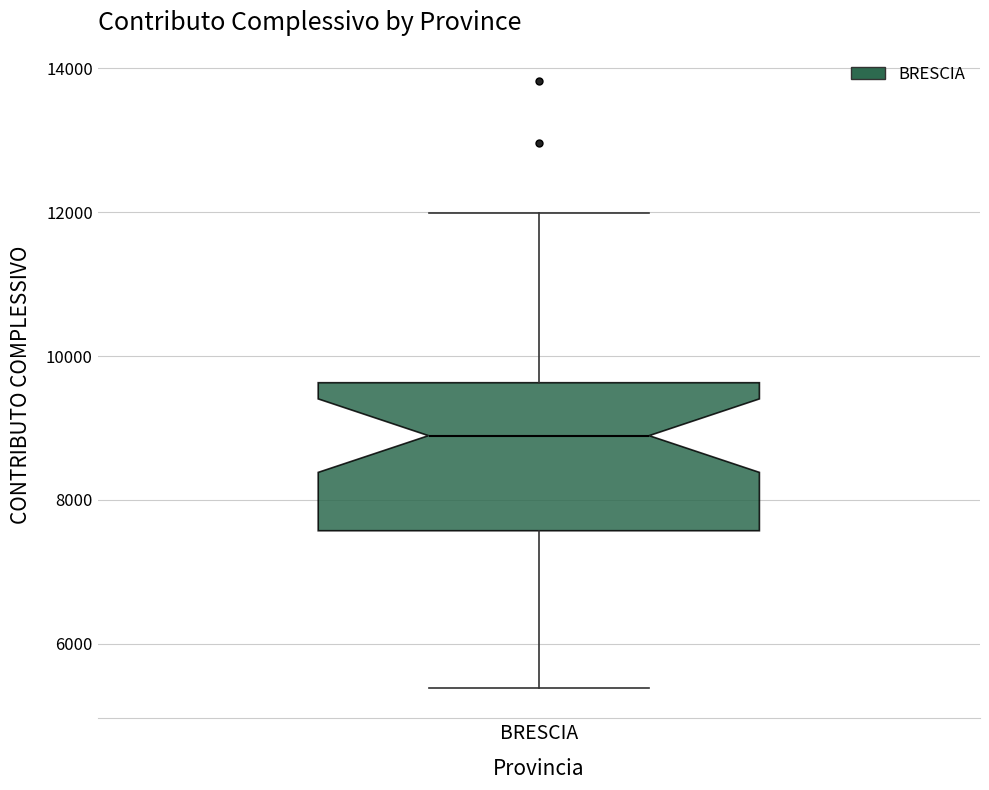

Where does the median line of the box for BRESCIA sit on the y-axis? The values are not printed on the chart, so give them approximately, as read against the axis.

8800